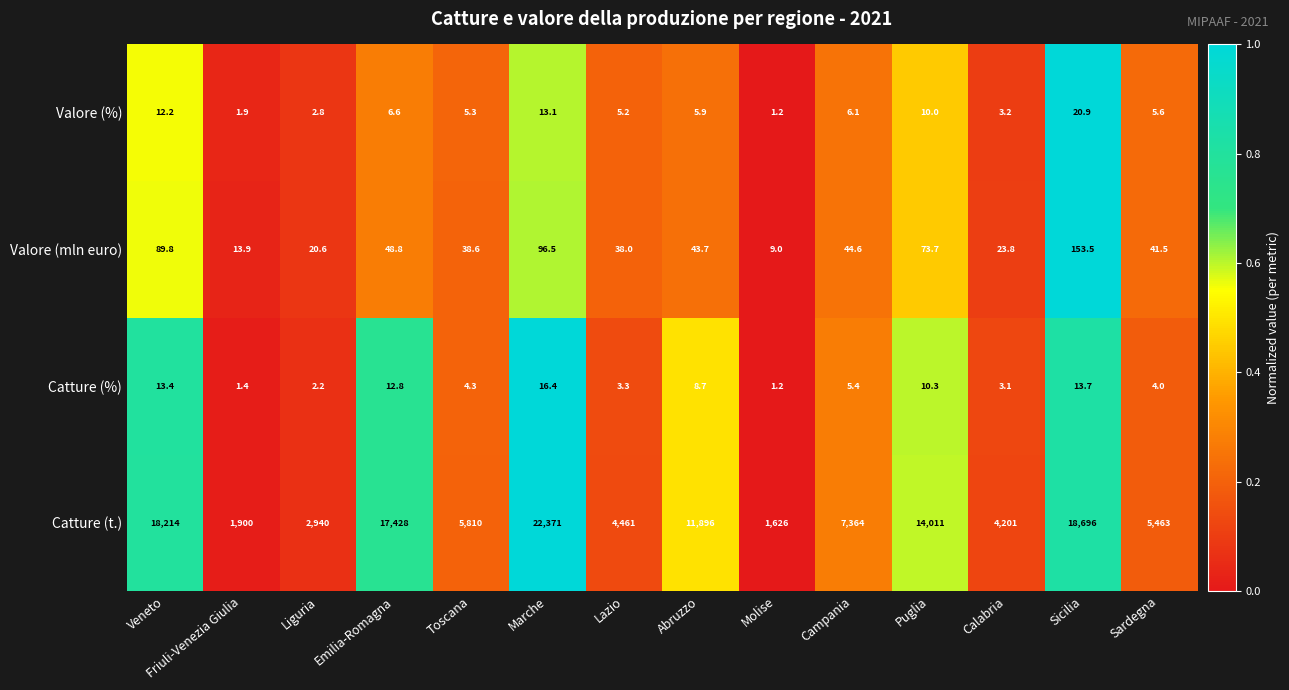

At Sicilia, list the series in order from smallest to largest.

Catture (%), Valore (%), Valore (mln euro), Catture (t.)